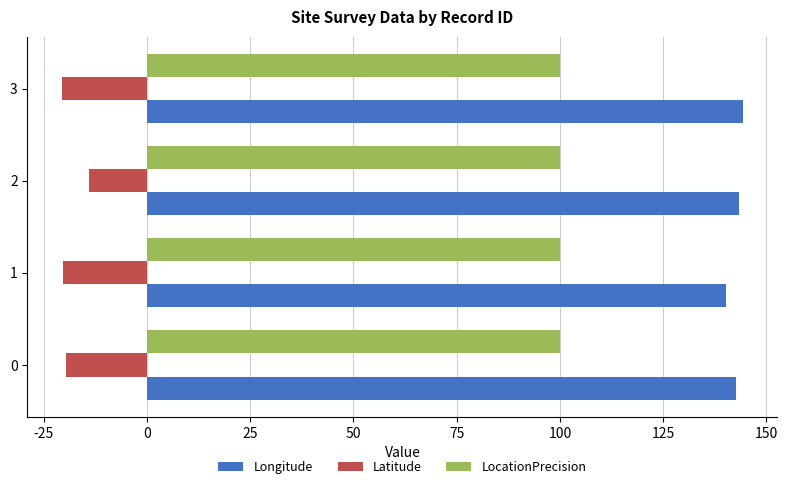

At how many categories does at least one series exceed 58?

4